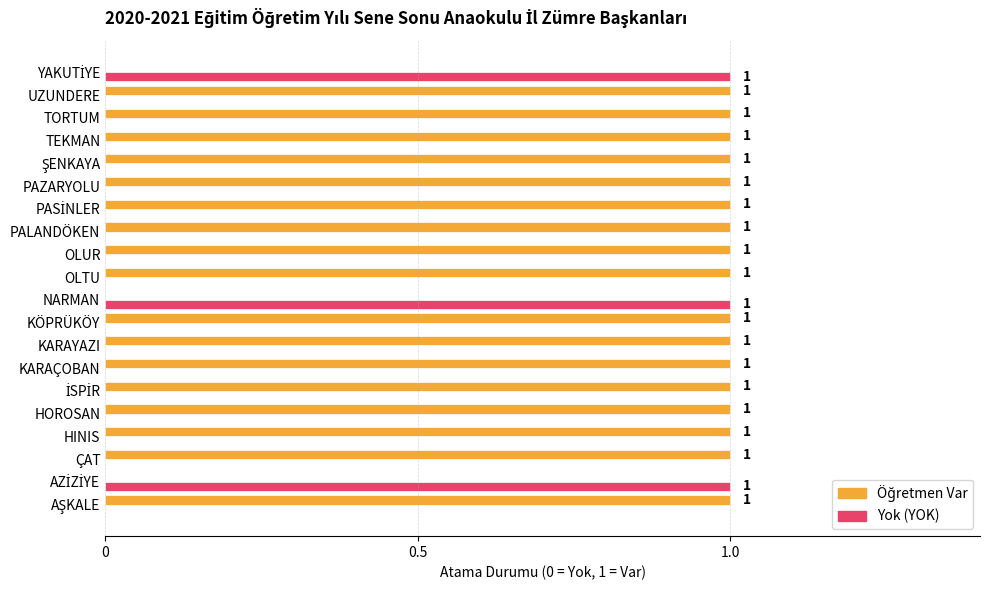

The Yok (YOK) series shows 0 at OLUR. True or false?

True